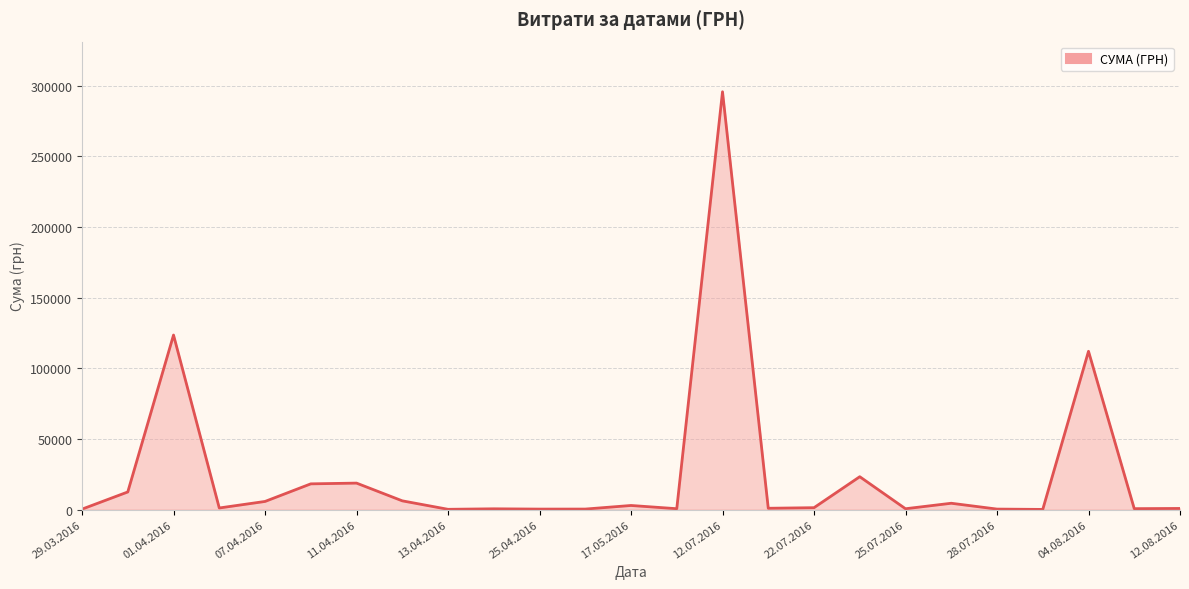

What is the maximum value shown in the chart?

295638.6